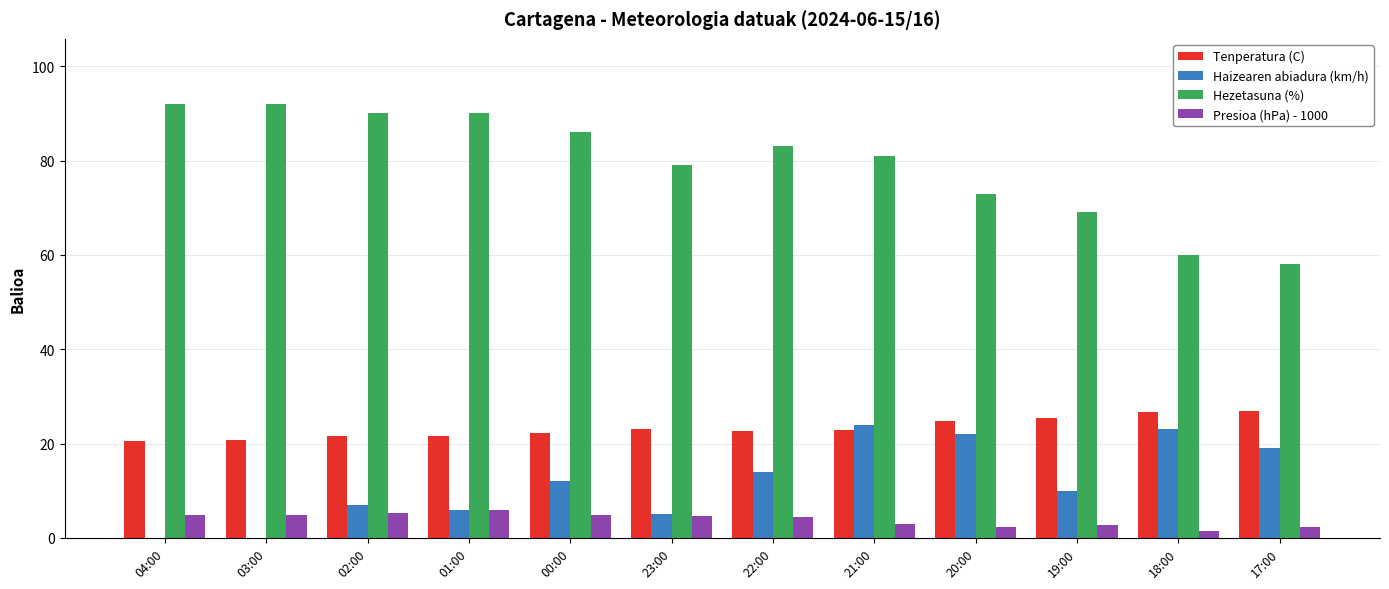

What is the total value across all series at 19:00?

107.2